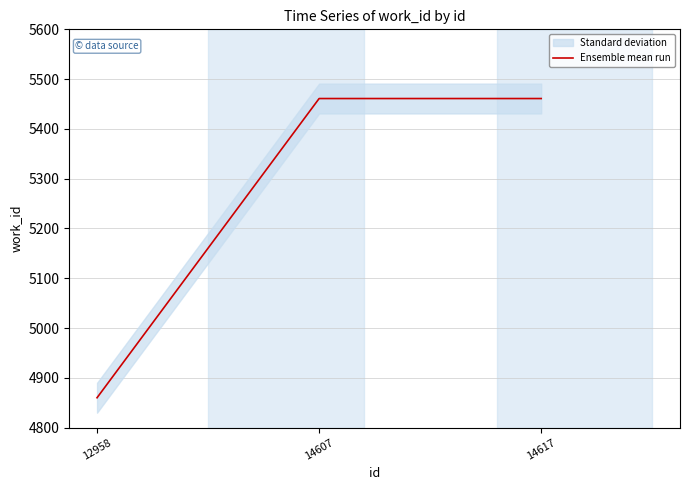

Which has a higher value, 14617 or 12958?

14617